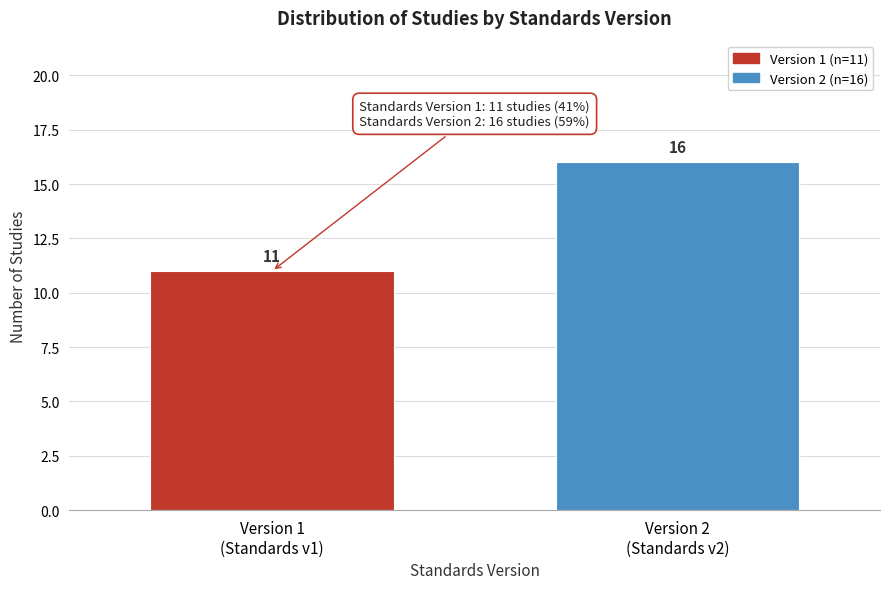

Reading left to right, list all the values displayed in this chart.

11	16